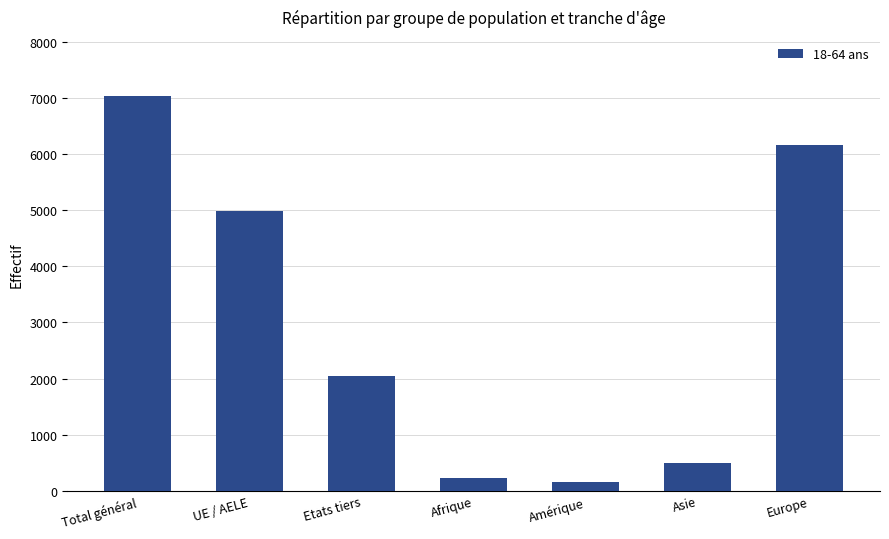

How many data points are less than 2047?

3